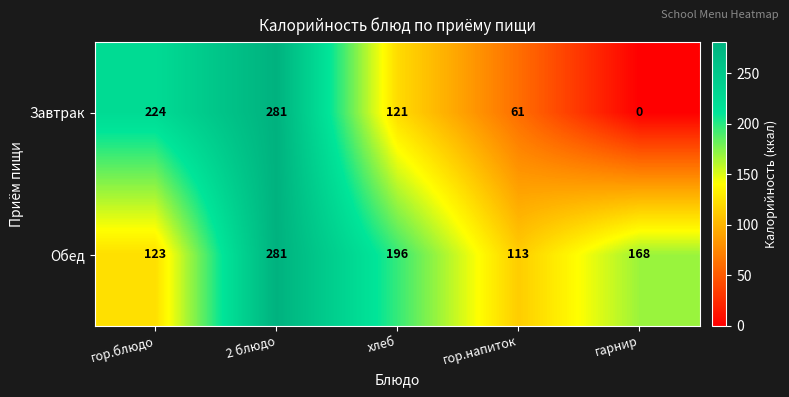

What is the spread (max minus min) of values at гарнир?

168